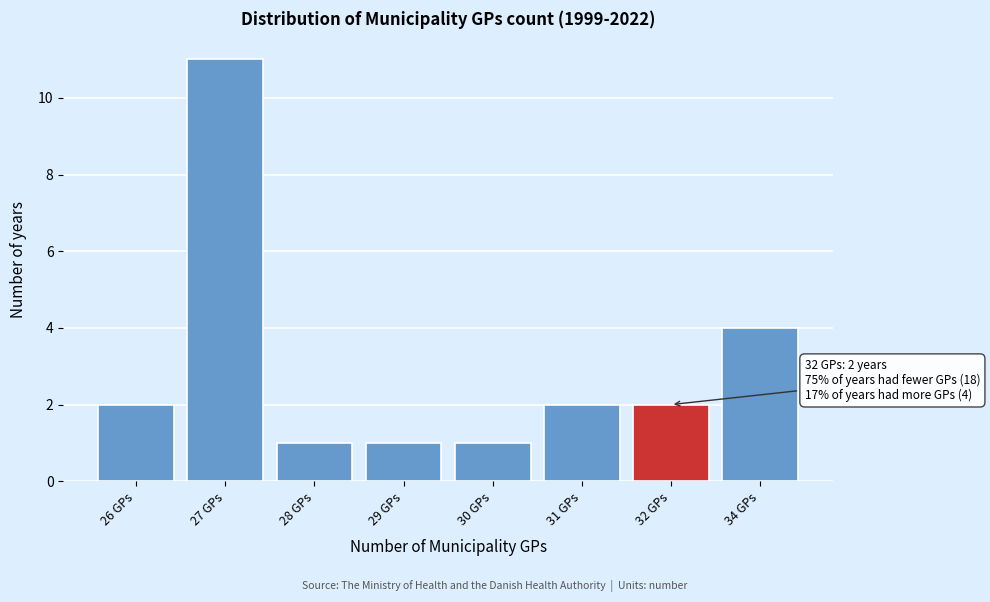

Reading left to right, extract all data points from this chart.

2	11	1	1	1	2	2	4